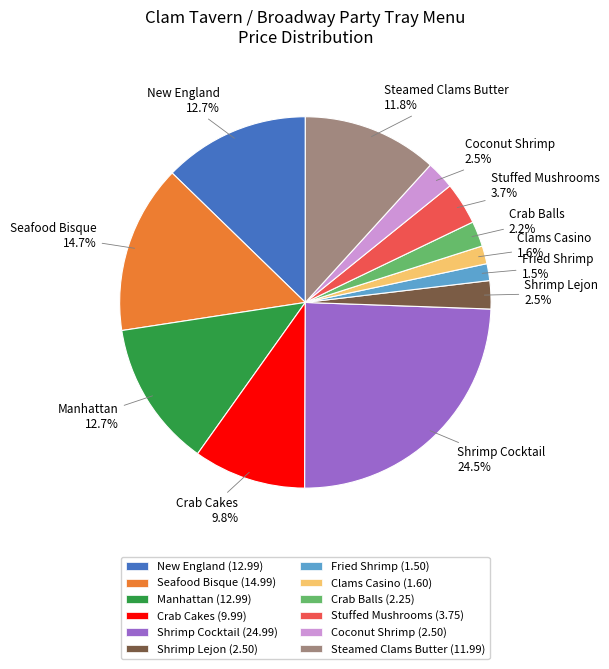

How much of the chart is everything except Stuffed Mushrooms?

96.3%